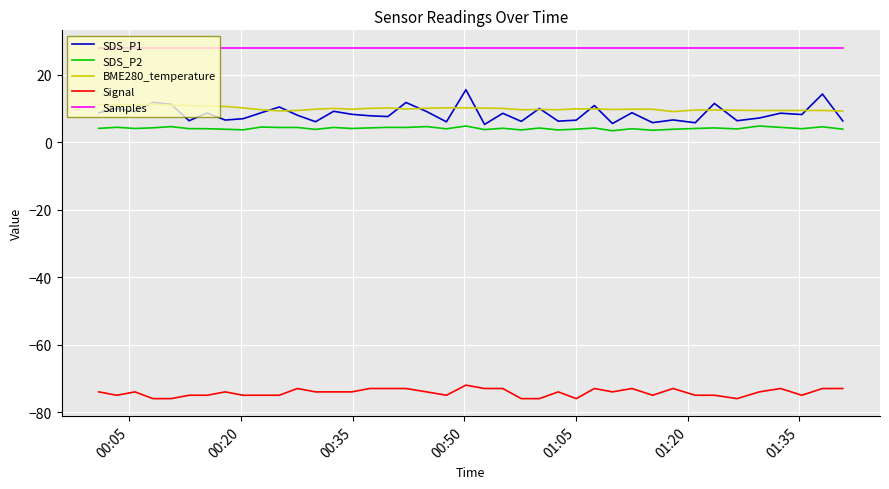

Which series has the widest spread of values?

SDS_P1